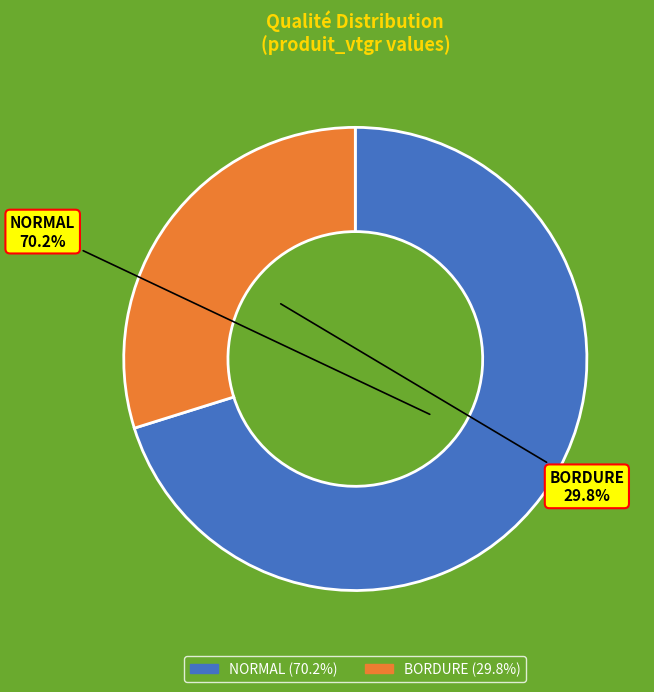

Rank the categories by value from highest to lowest.

NORMAL, BORDURE